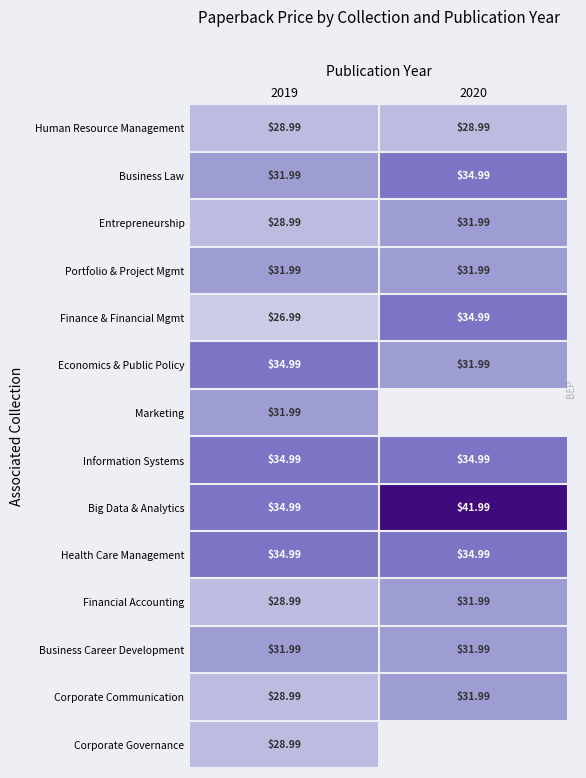

How many values in the Financial Accounting series exceed 31?

1